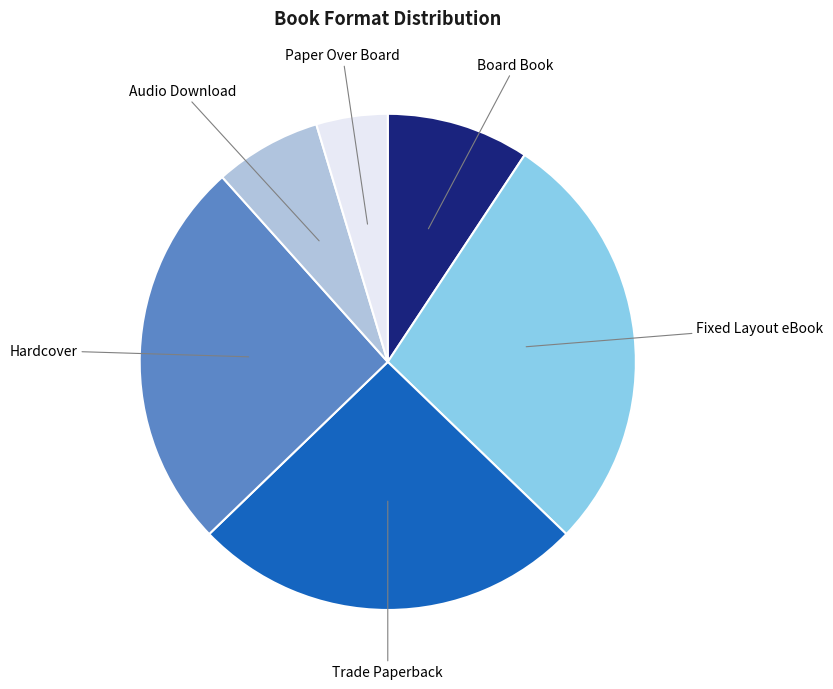

Does Fixed Layout eBook represent more than half of the total?

No